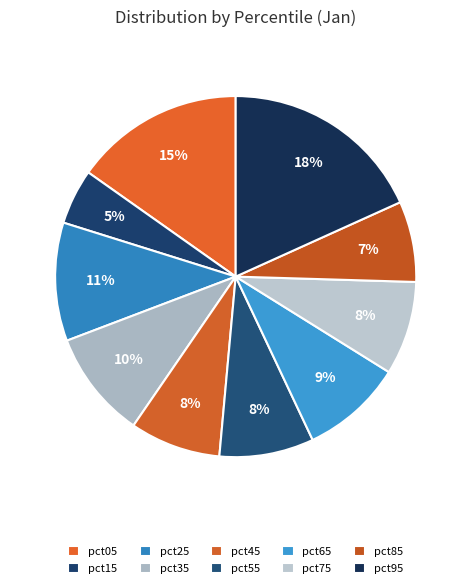

Which category has the smallest portion of the pie?

pct15